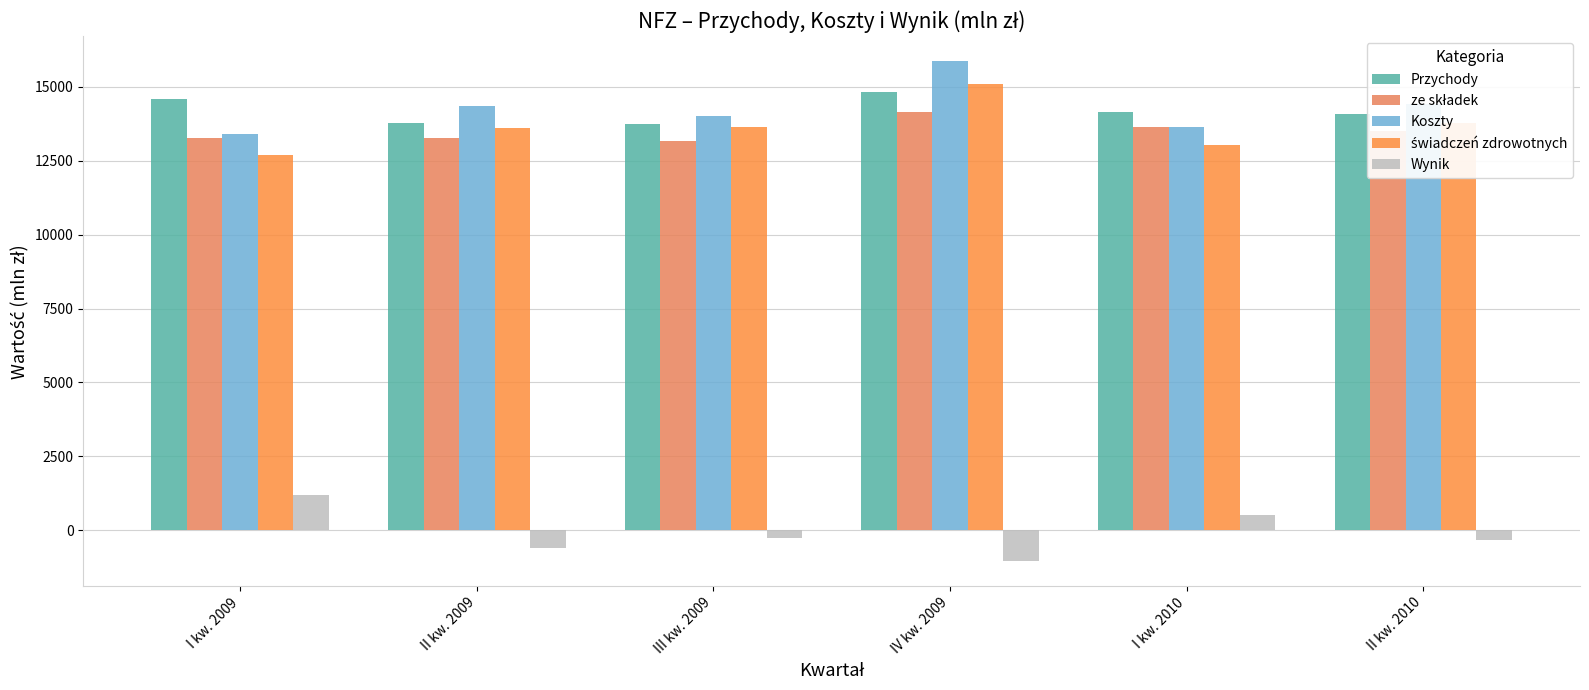

What is the sum of all Przychody values?

85180.2